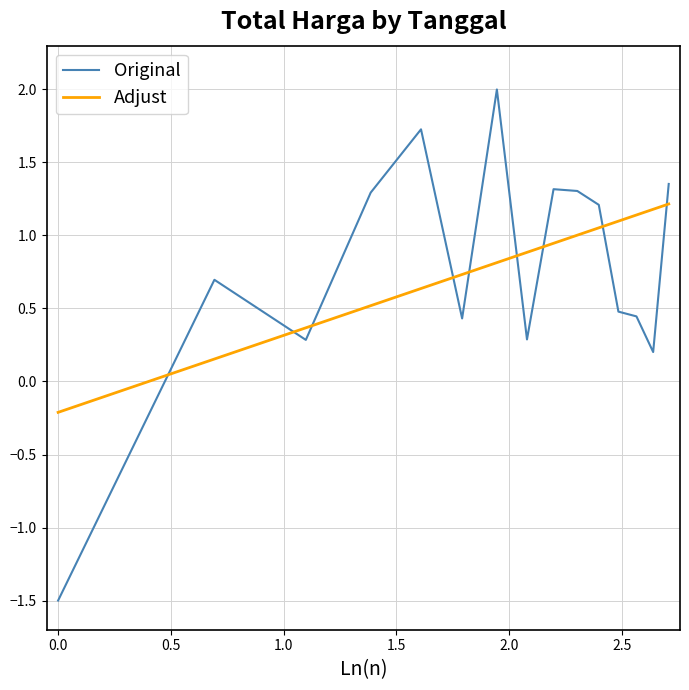

Which series has the largest range (max minus min)?

Original